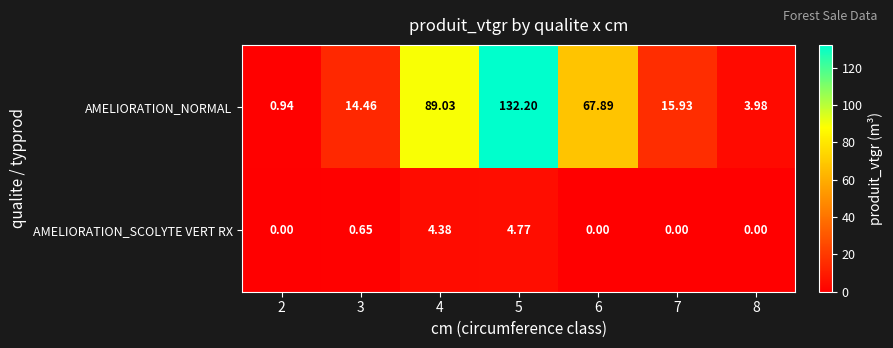

List the series in order of their peak value, lowest first.

AMELIORATION_SCOLYTE VERT RX, AMELIORATION_NORMAL